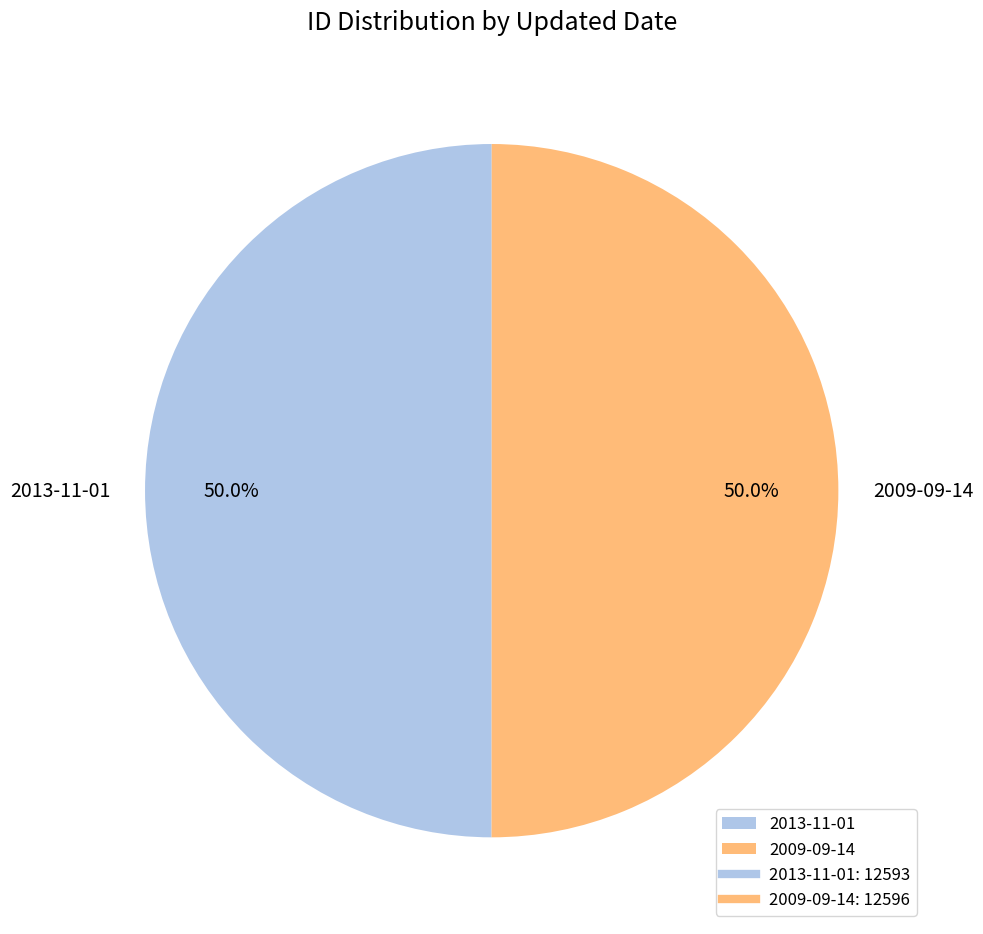

What percentage is the 2009-09-14 slice, to the nearest percent?

50%